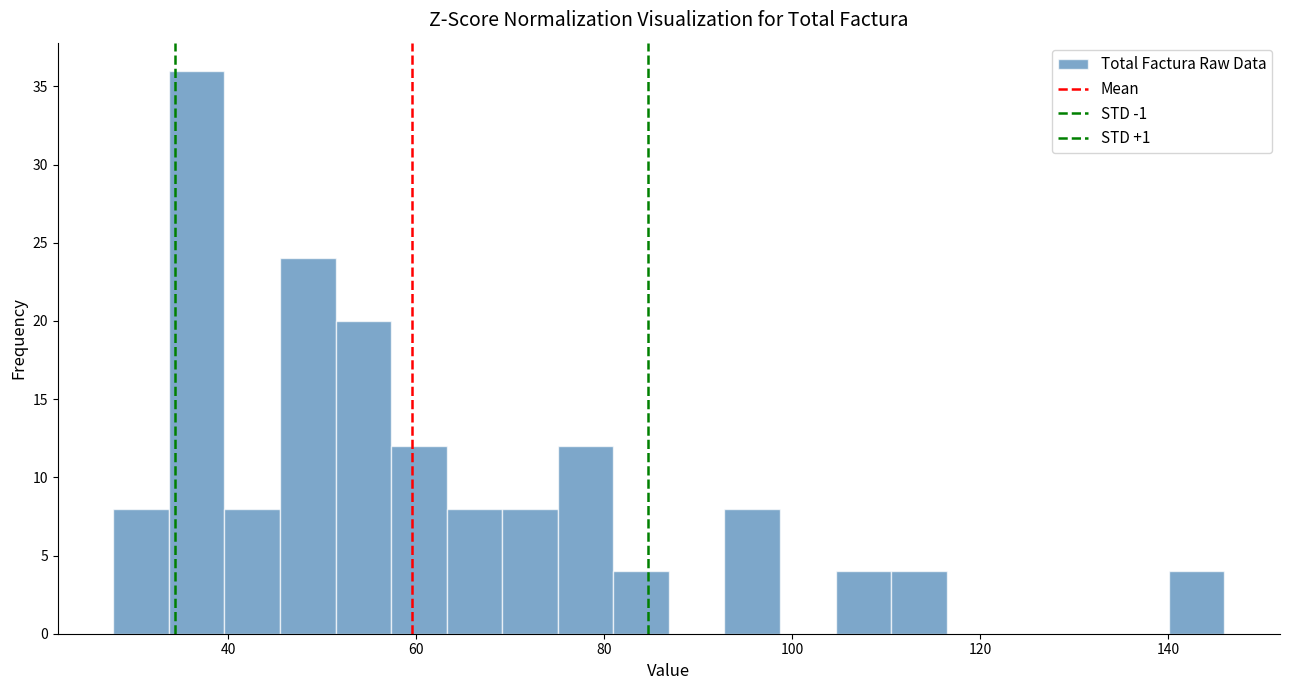

Around what value on the x-axis is the tallest bar? Give the approximate position of its centre, as read against the axis.

36